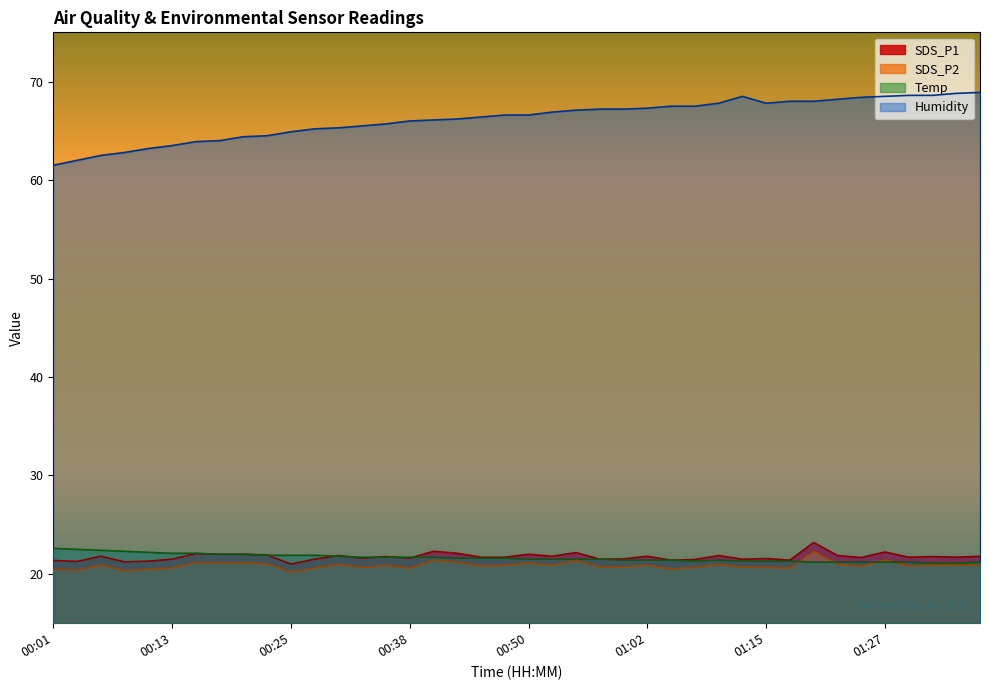

How many categories are shown in the chart?

40